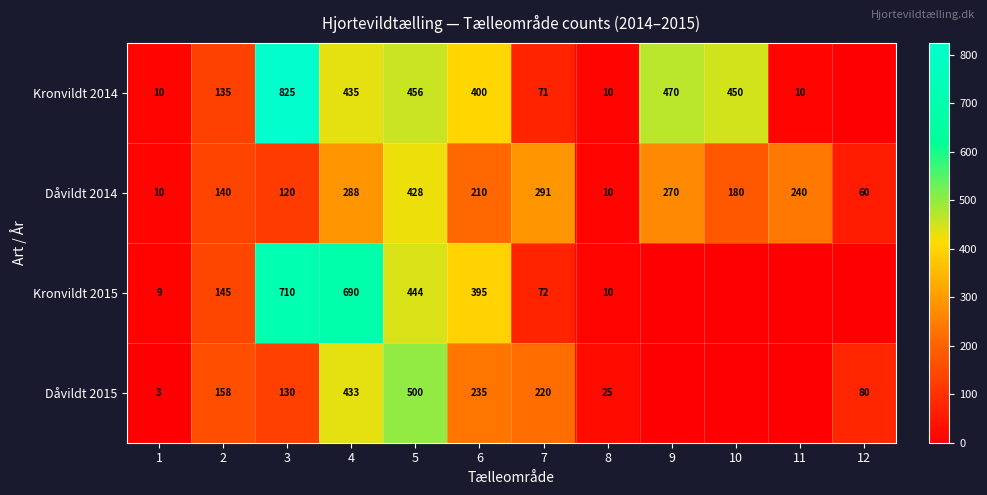

How many series are shown in this chart?

4